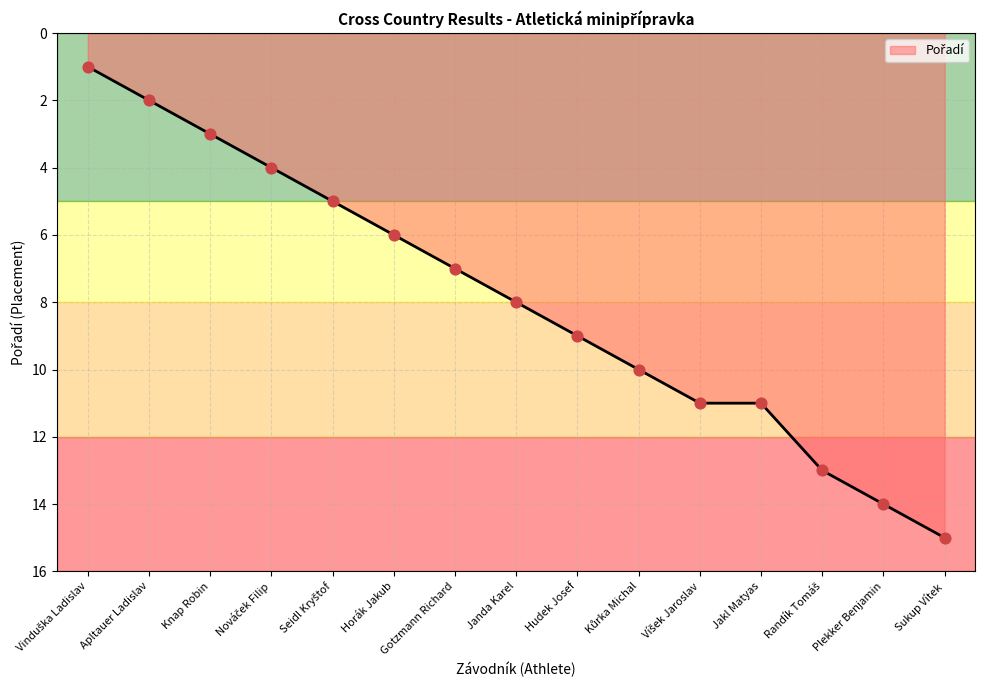

Which category has the highest value across all series?

Sukup Vítek